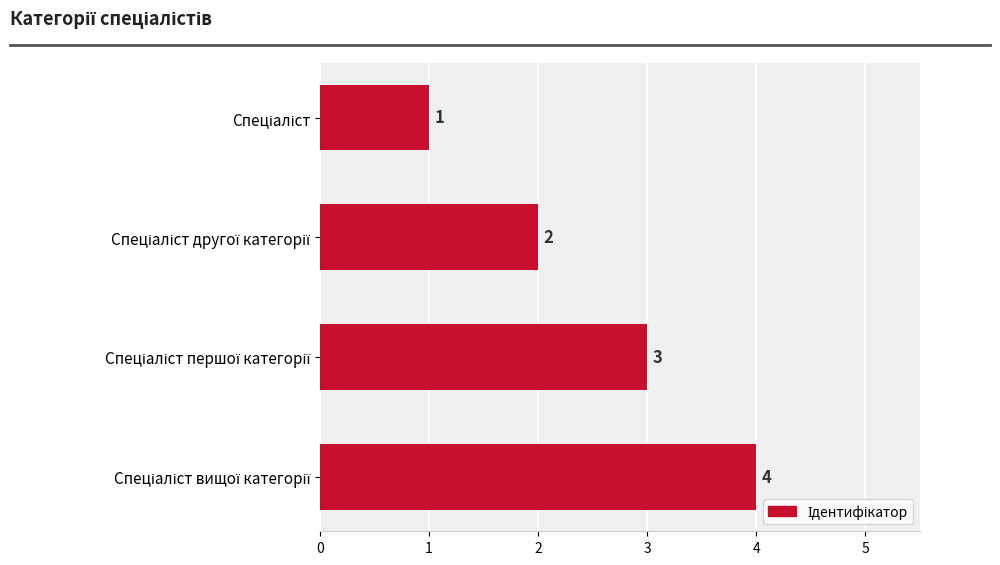

What is the sum of all values?

10